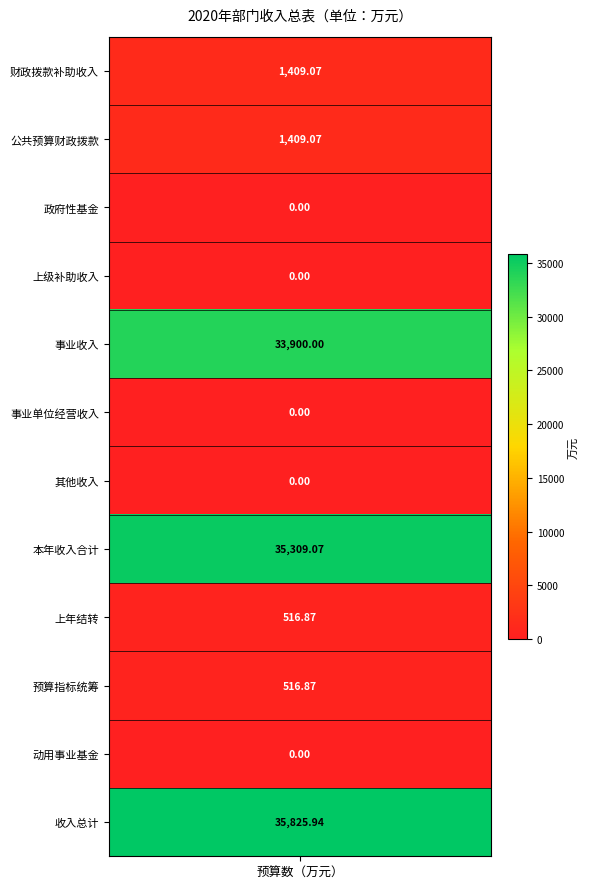

Reading left to right, transcribe all the data shown in this chart.

1409.1	1409.1	0.0	0.0	33900.0	0.0	0.0	35309.1	516.9	516.9	0.0	35825.9